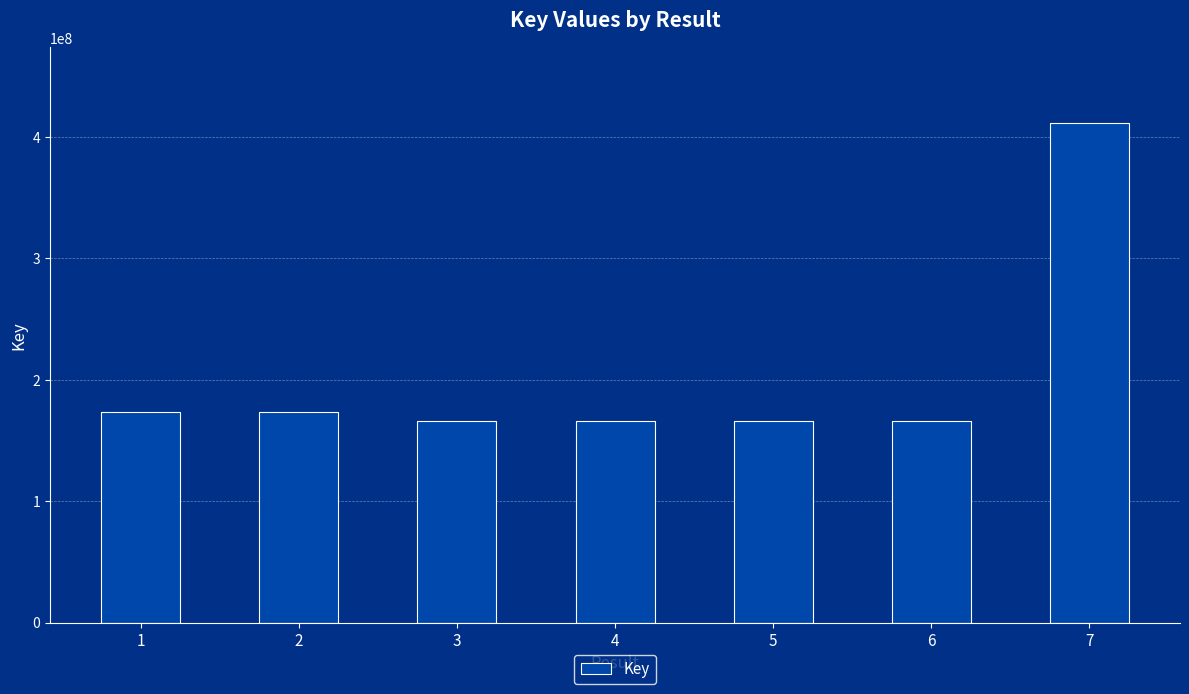

Approximately how many times larger is the value at 3 compared to 7?

0.4